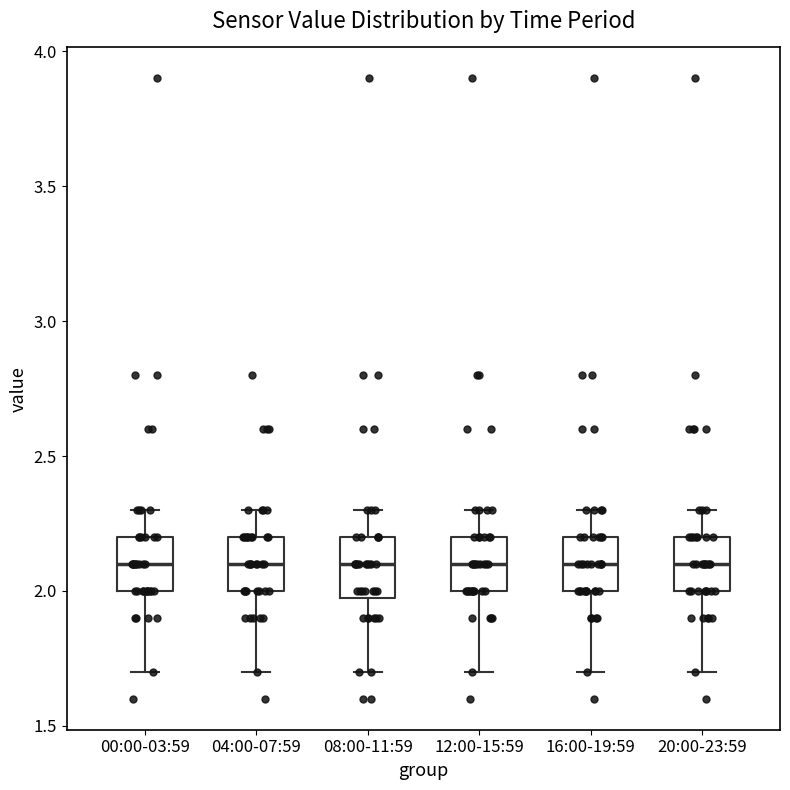

Where does the upper whisker of the box for 04:00-07:59 end on the y-axis? The values are not printed on the chart, so give them approximately, as read against the axis.

2.3